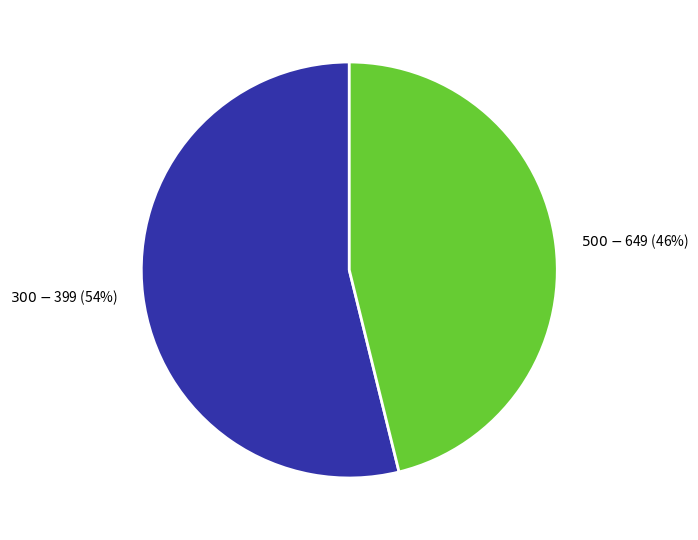

The $500-$649 slice represents 46% of the pie. True or false?

True